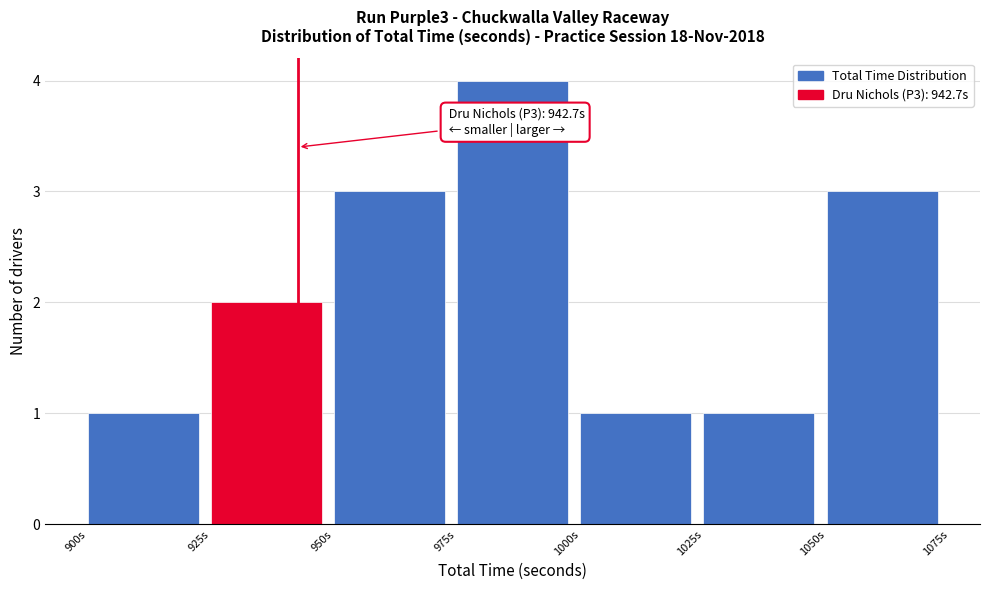

Over which range of the x-axis is the bar tallest?

975 to 1000